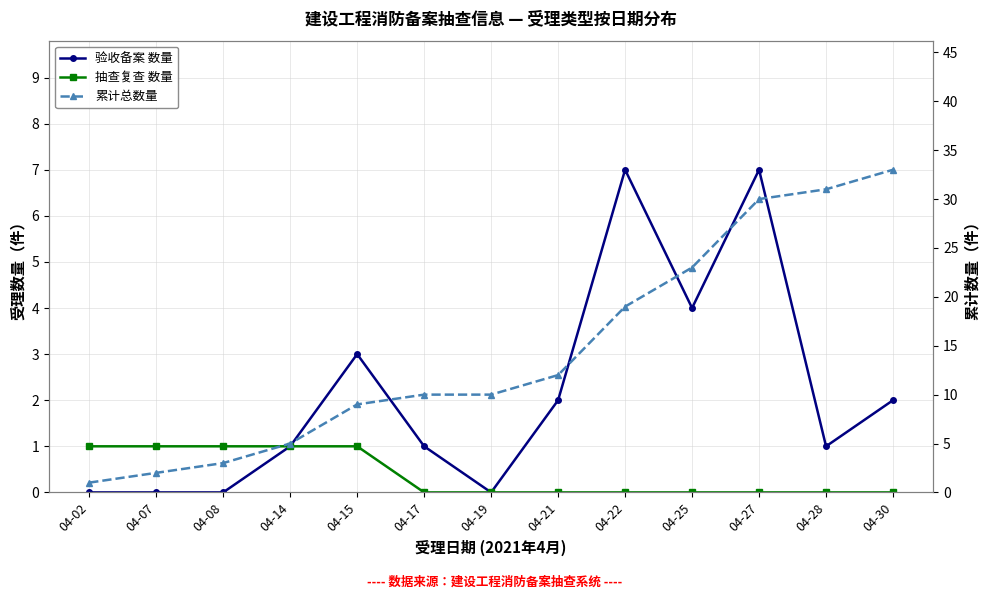

True or false: 抽查复查 数量 and 验收备案 数量 intersect in this chart.

False